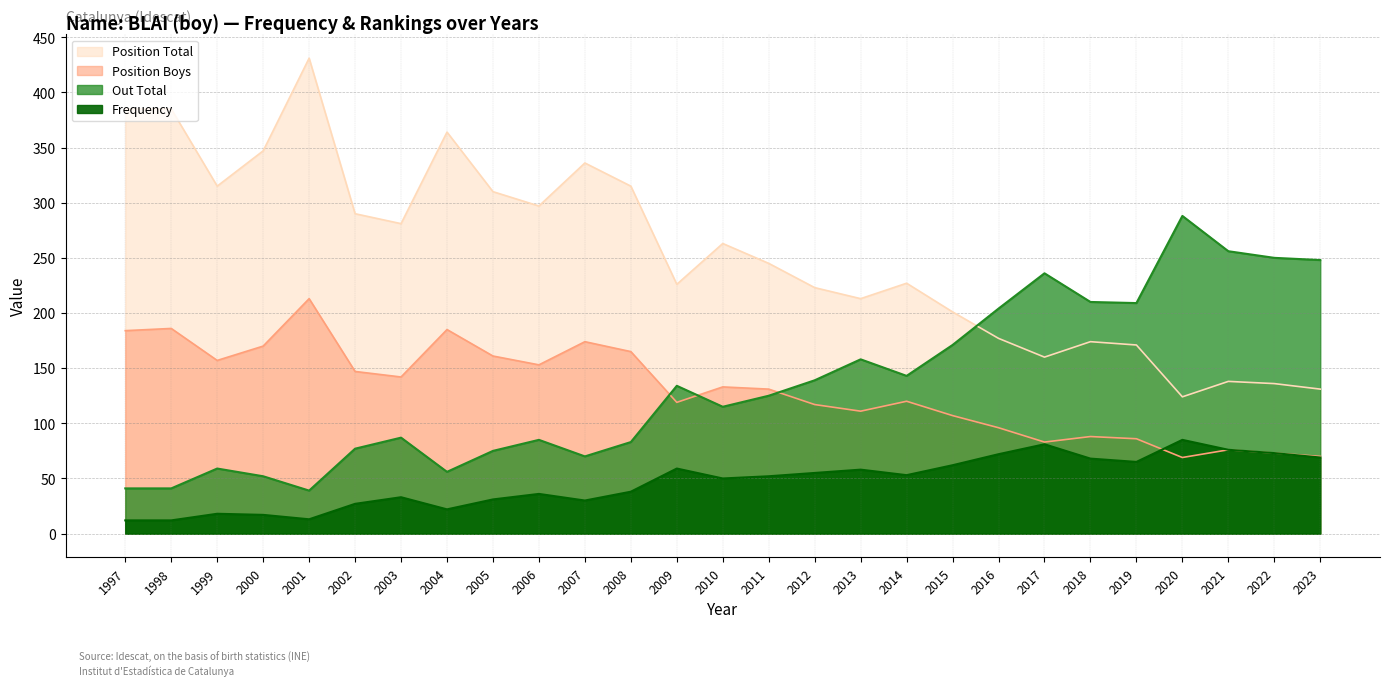

Read the Position Boys value at 1998, to the nearest 10.

190